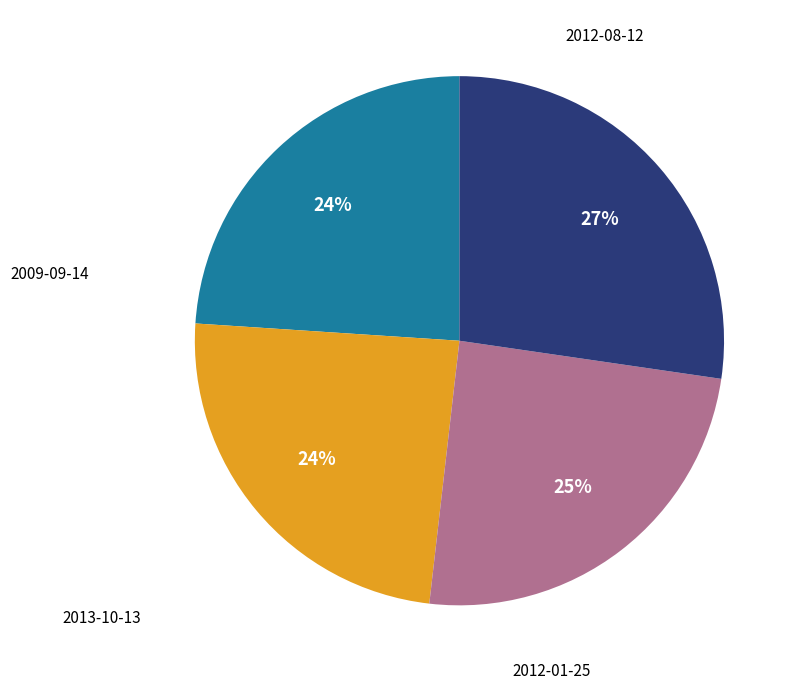

The 2012-01-25 slice represents 27% of the pie. True or false?

True